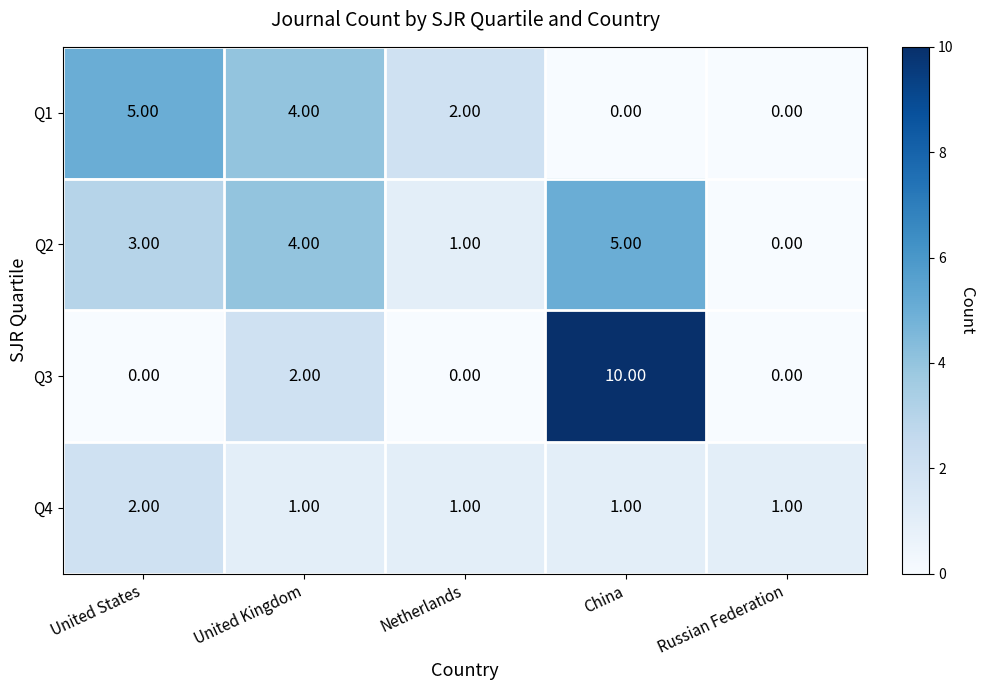

At which category does the chart reach its peak across all series?

China